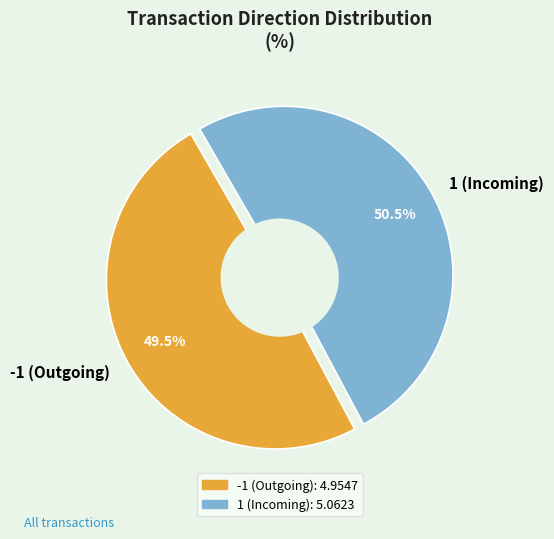

Does 38 account for over 50% of the chart?

No